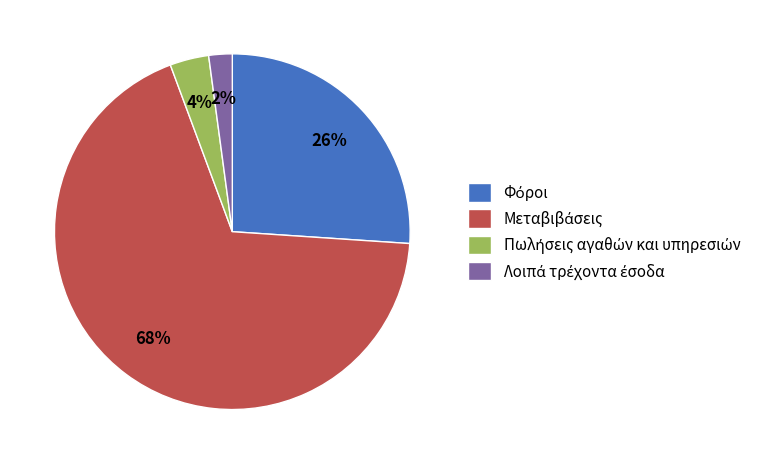

To the nearest percent, what is the average slice percentage?

25%